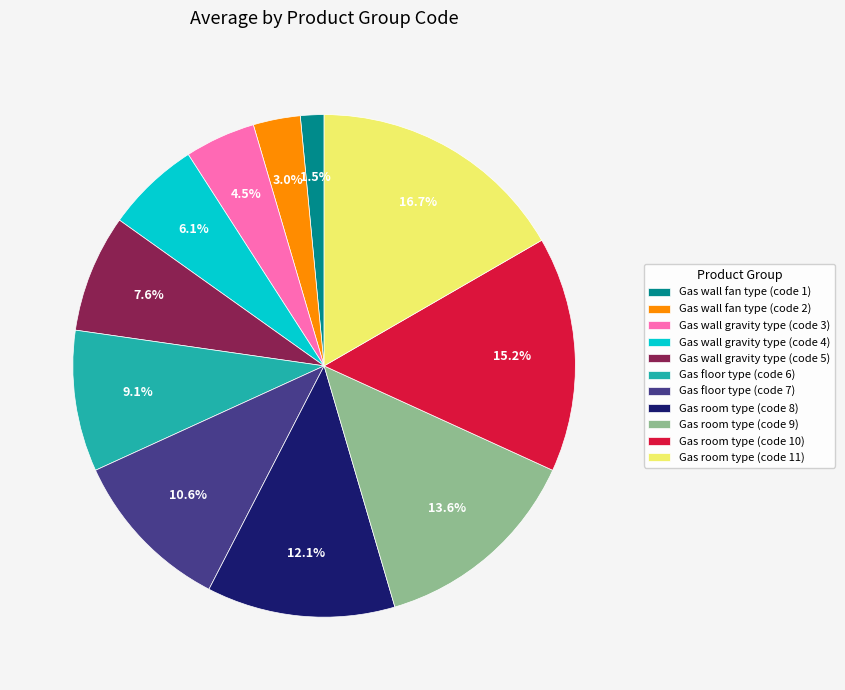

Does any single category account for the majority?

No